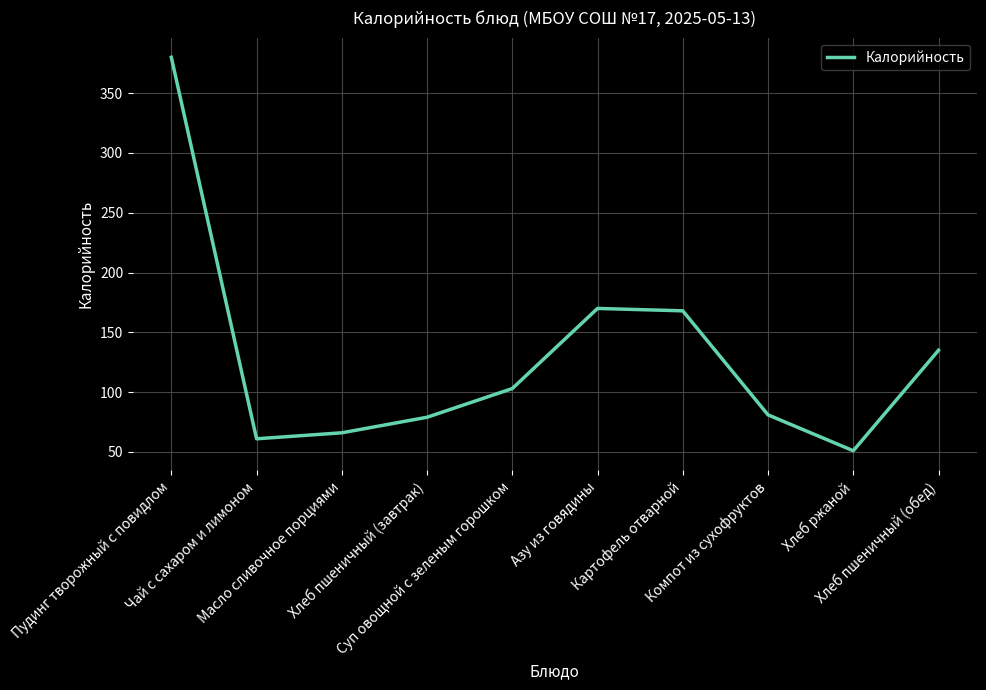

What is the difference between the maximum and second lowest values?

319